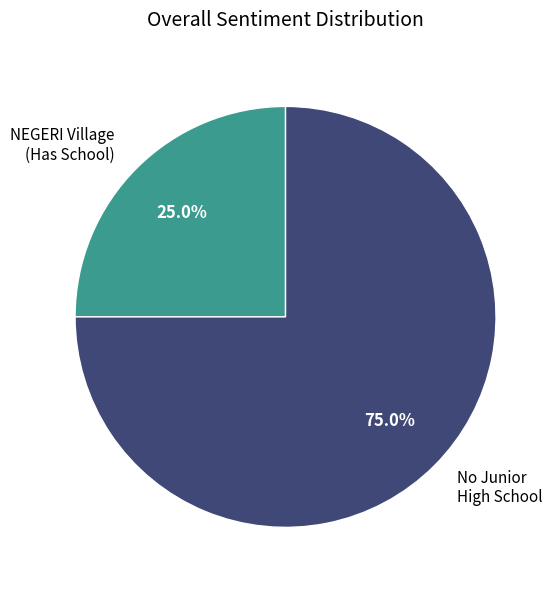

Is there a majority slice in this chart?

Yes